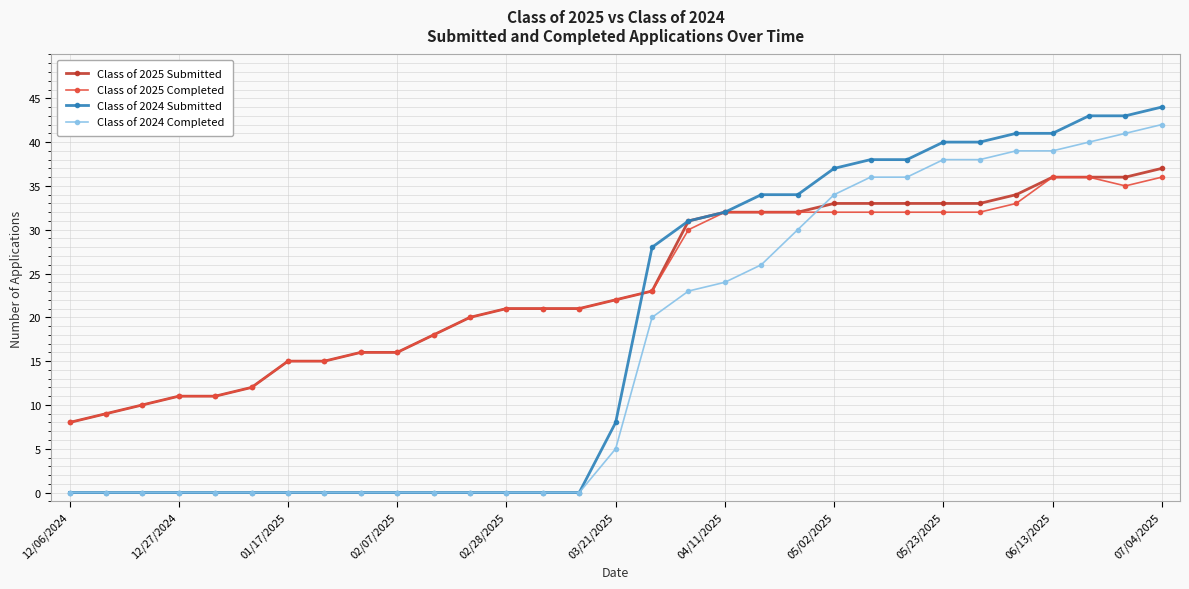

At how many categories does at least one series exceed 24?

15